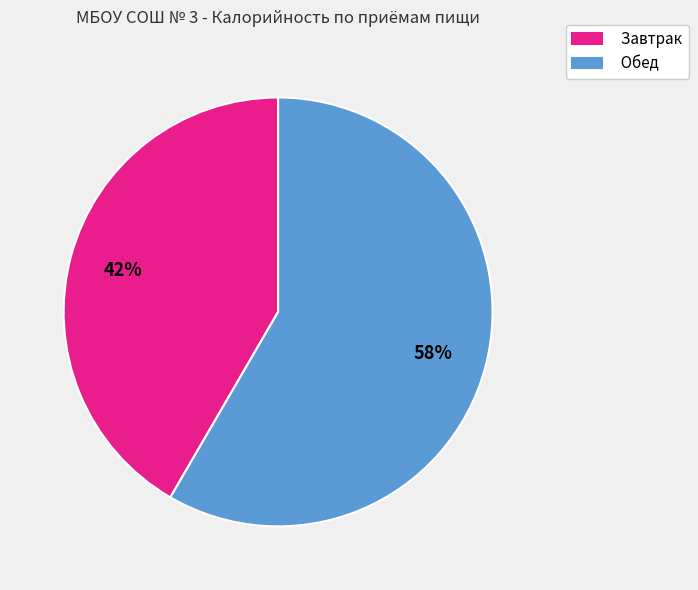

Do Обед and Завтрак together represent more than half of the pie?

Yes